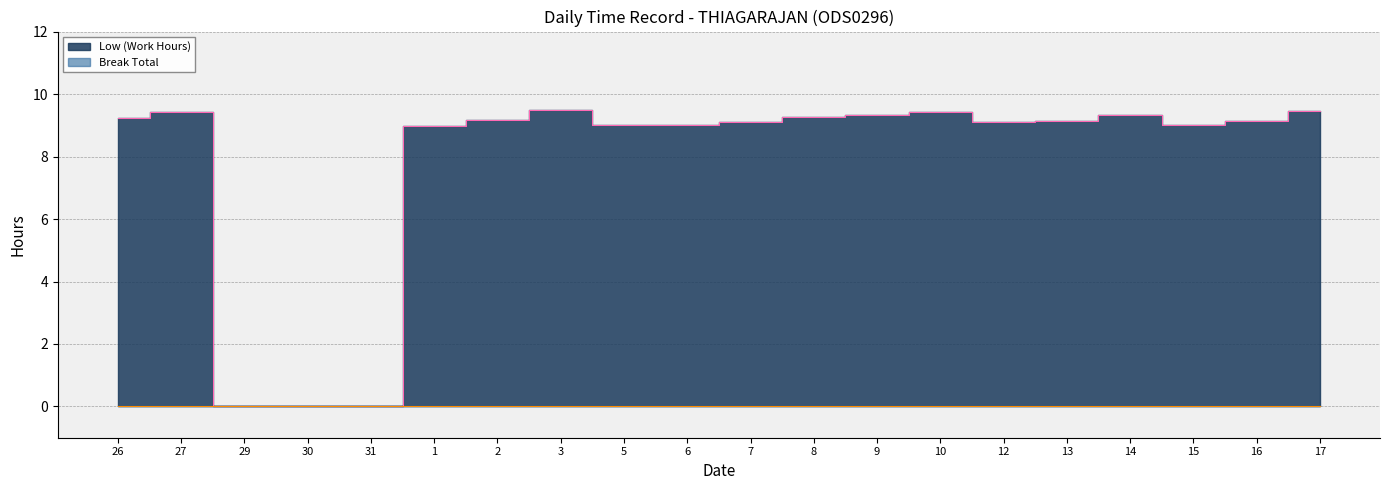

How many positive values are there?

17